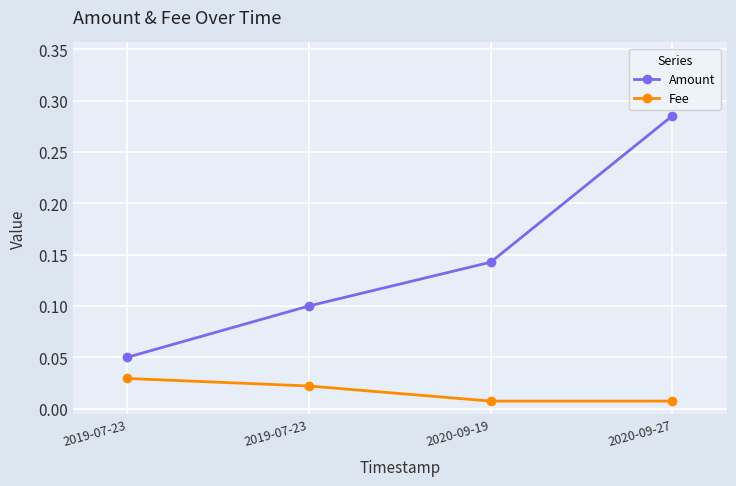

Reading left to right, what are all the values shown in this chart?

Amount: 0.1	0.1	0.1	0.3
Fee: 0.0	0.0	0.0	0.0